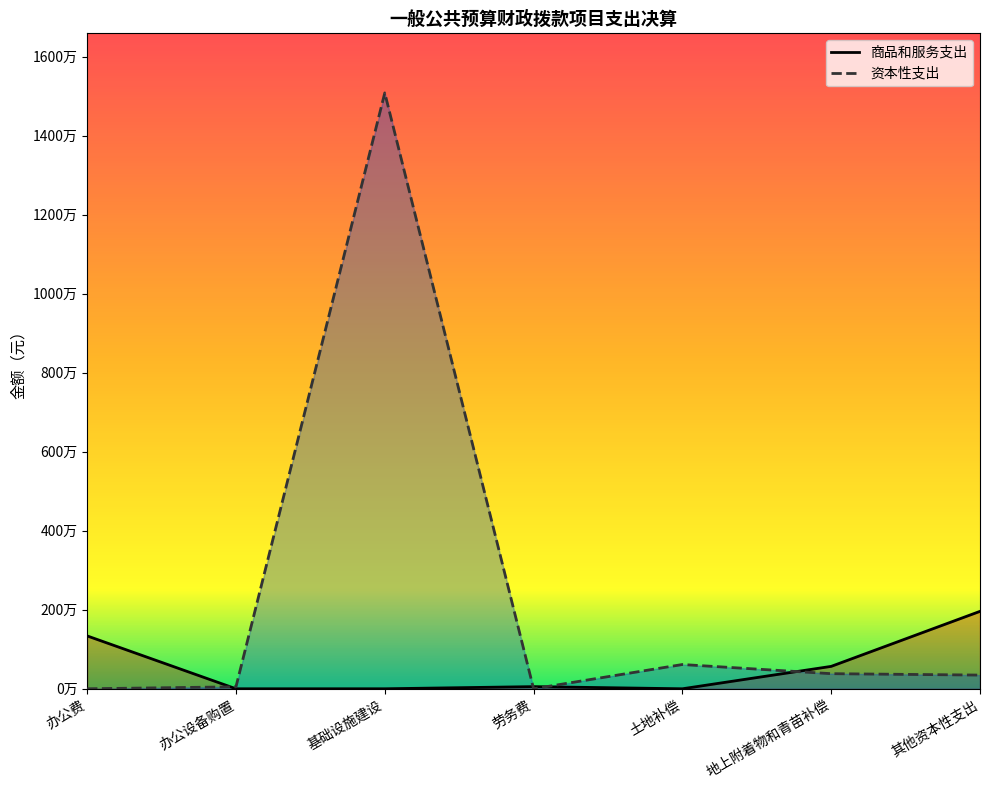

What value does the 资本性支出 series have at 基础设施建设?

15087132.0